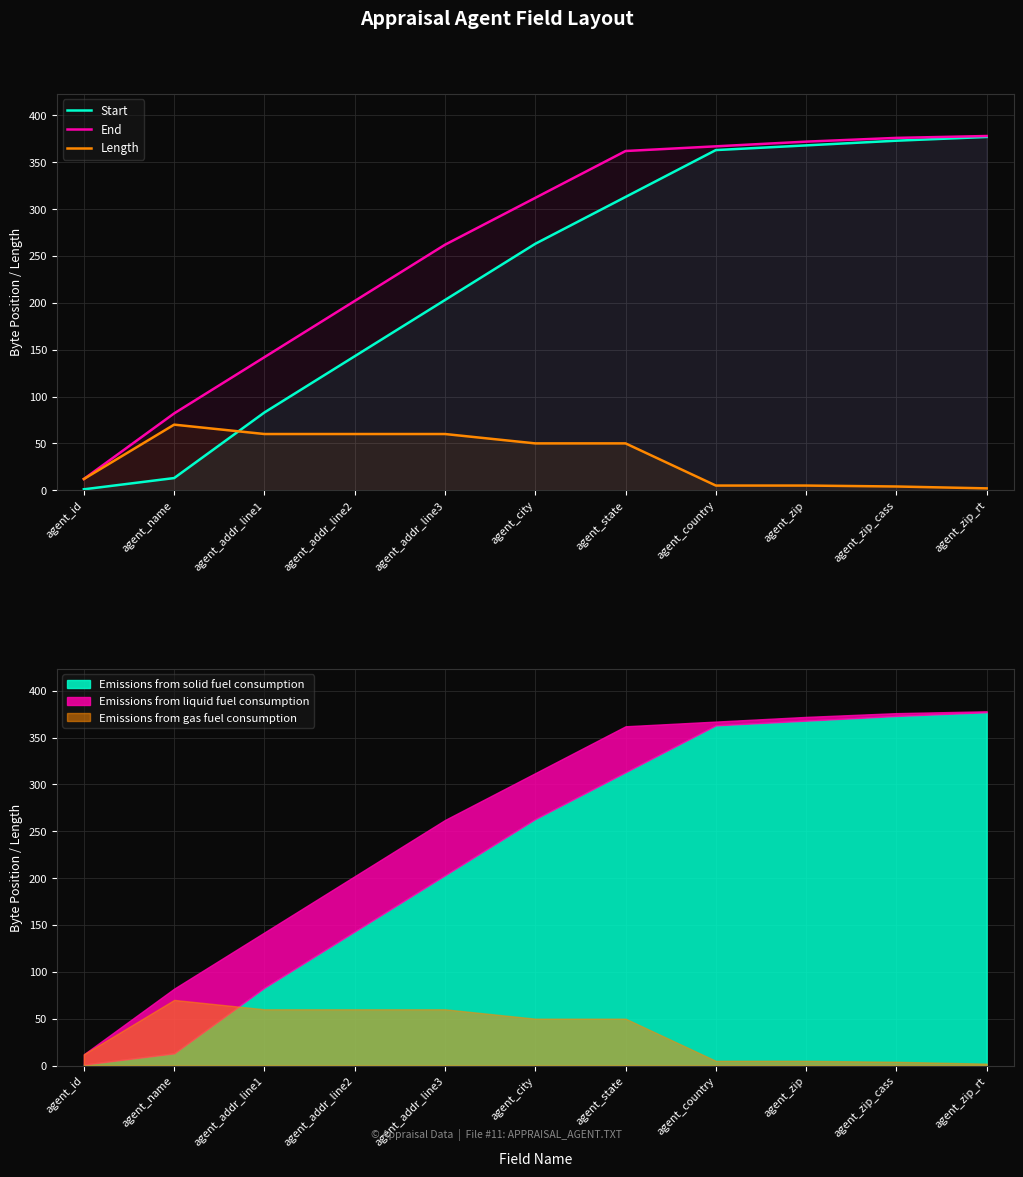

How many lines are shown in the chart?

3